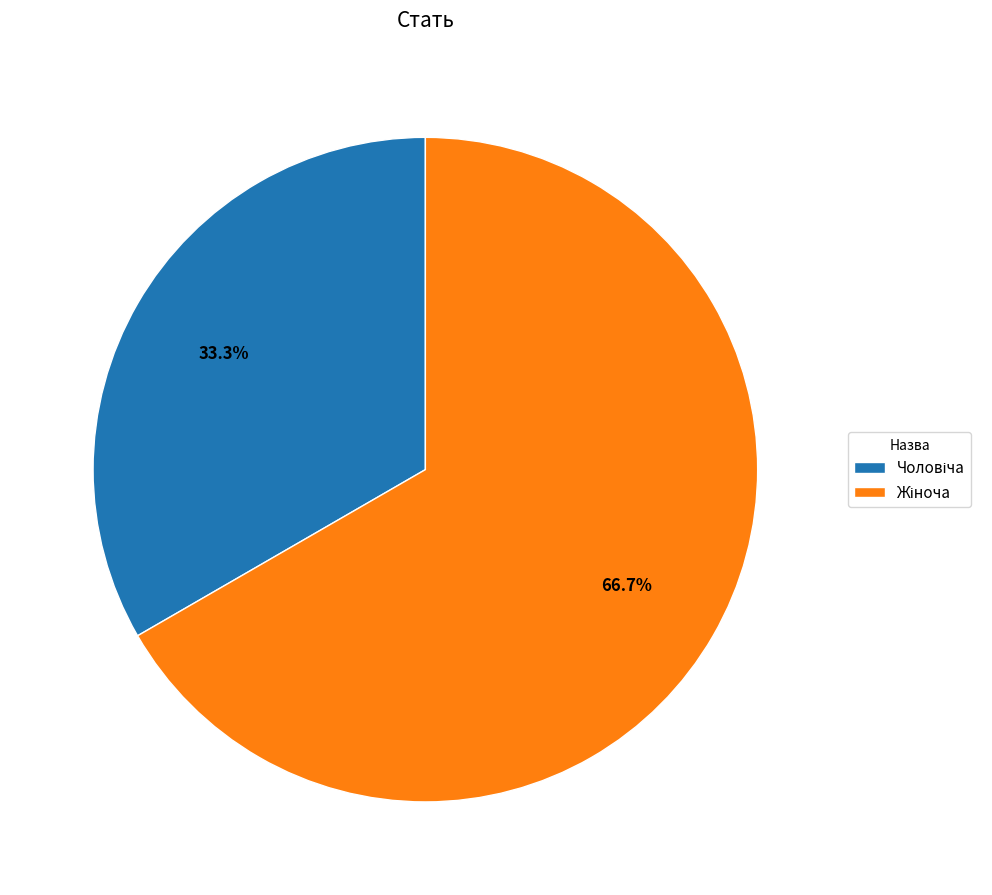

To the nearest percent, what portion does Жіноча represent?

67%